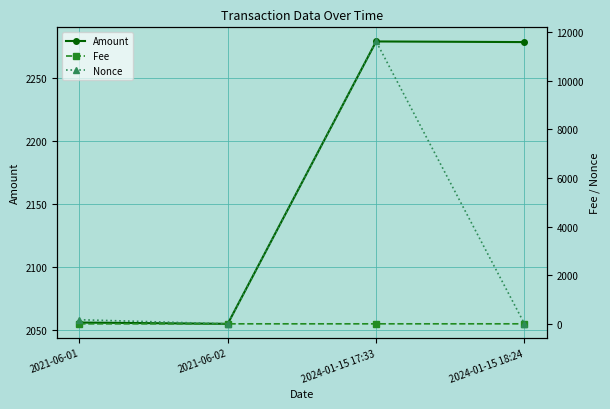

Which series ends up on top after the final intersection of Nonce and Amount?

Amount